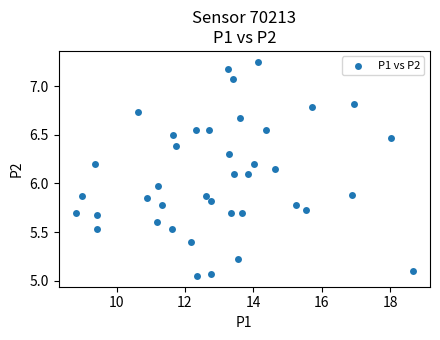

What is the range of Y values (max minus min)?

2.2